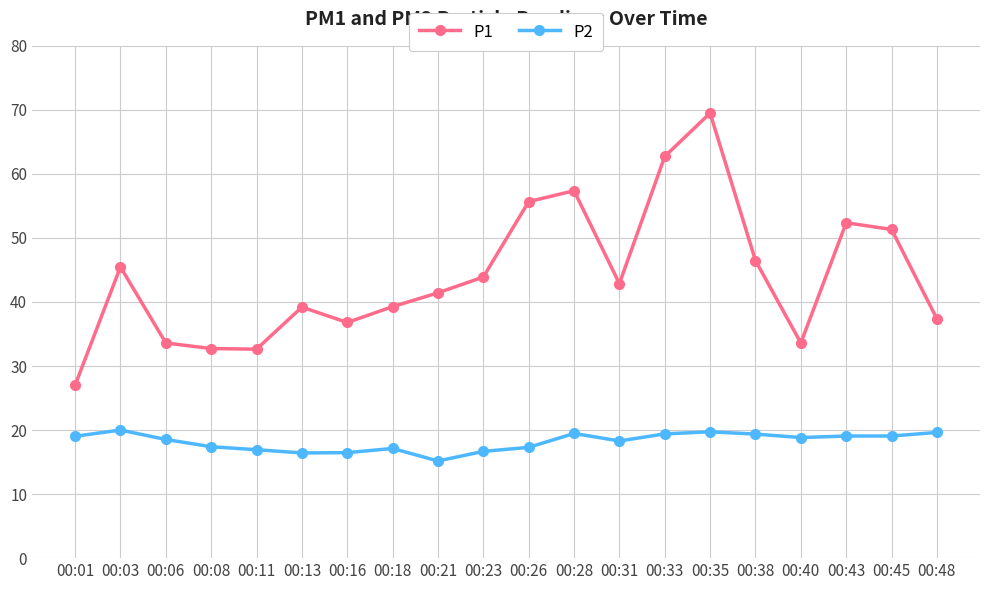

Which series has the widest spread of values?

P1